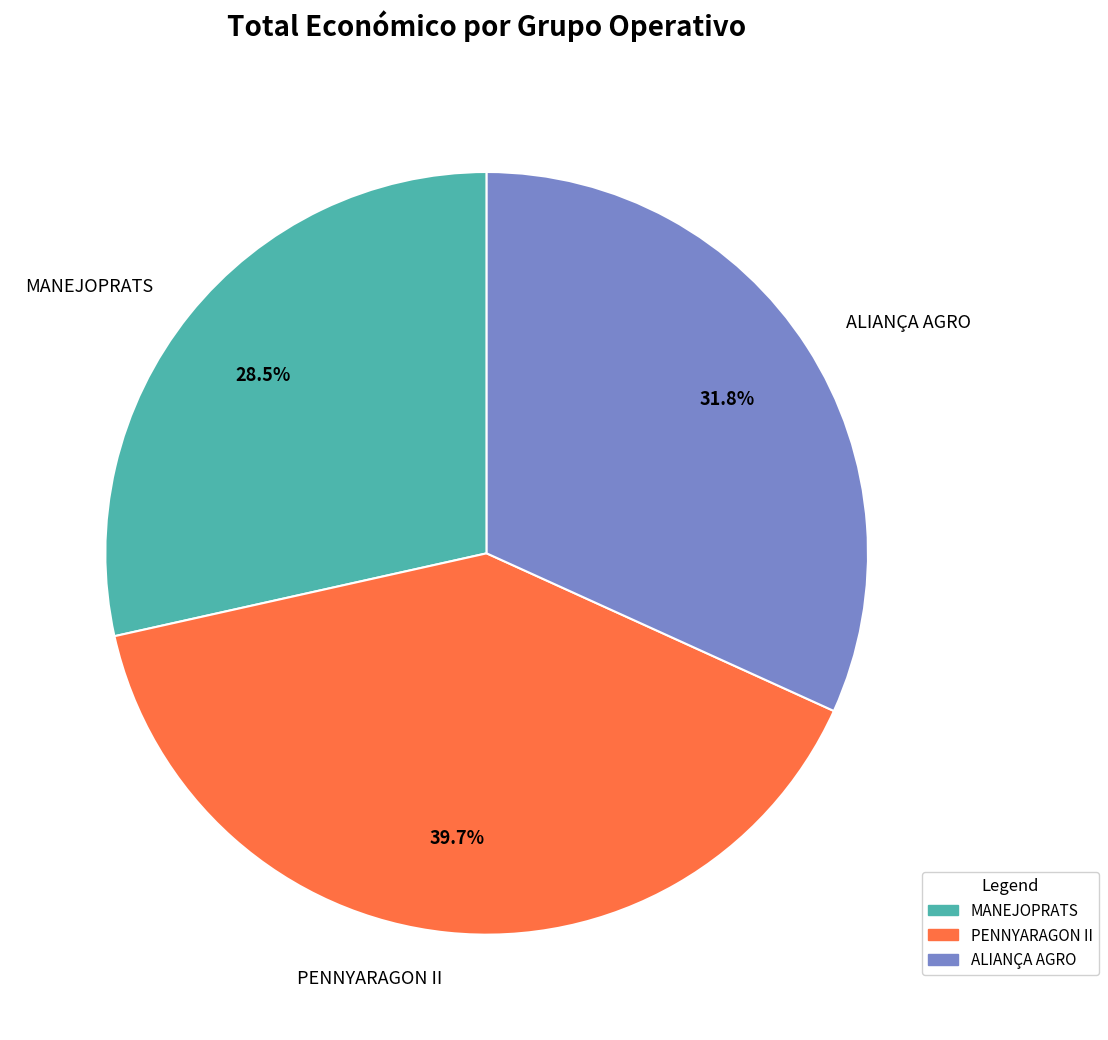

What portion of the pie excludes MANEJOPRATS?

71.5%